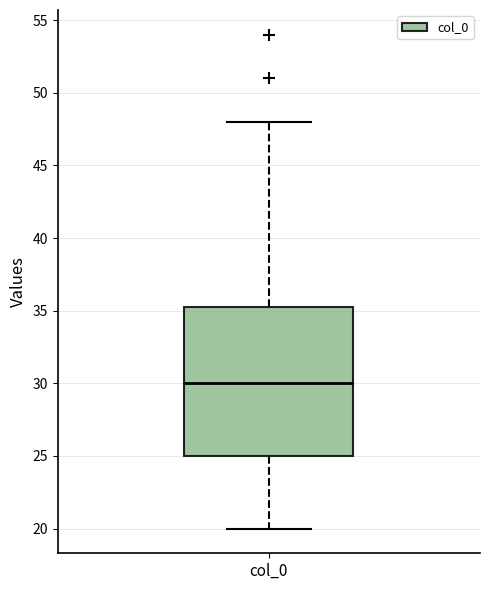

Where is the upper edge of the box for col_0 on the y-axis? The values are not printed on the chart, so give them approximately, as read against the axis.

35.5